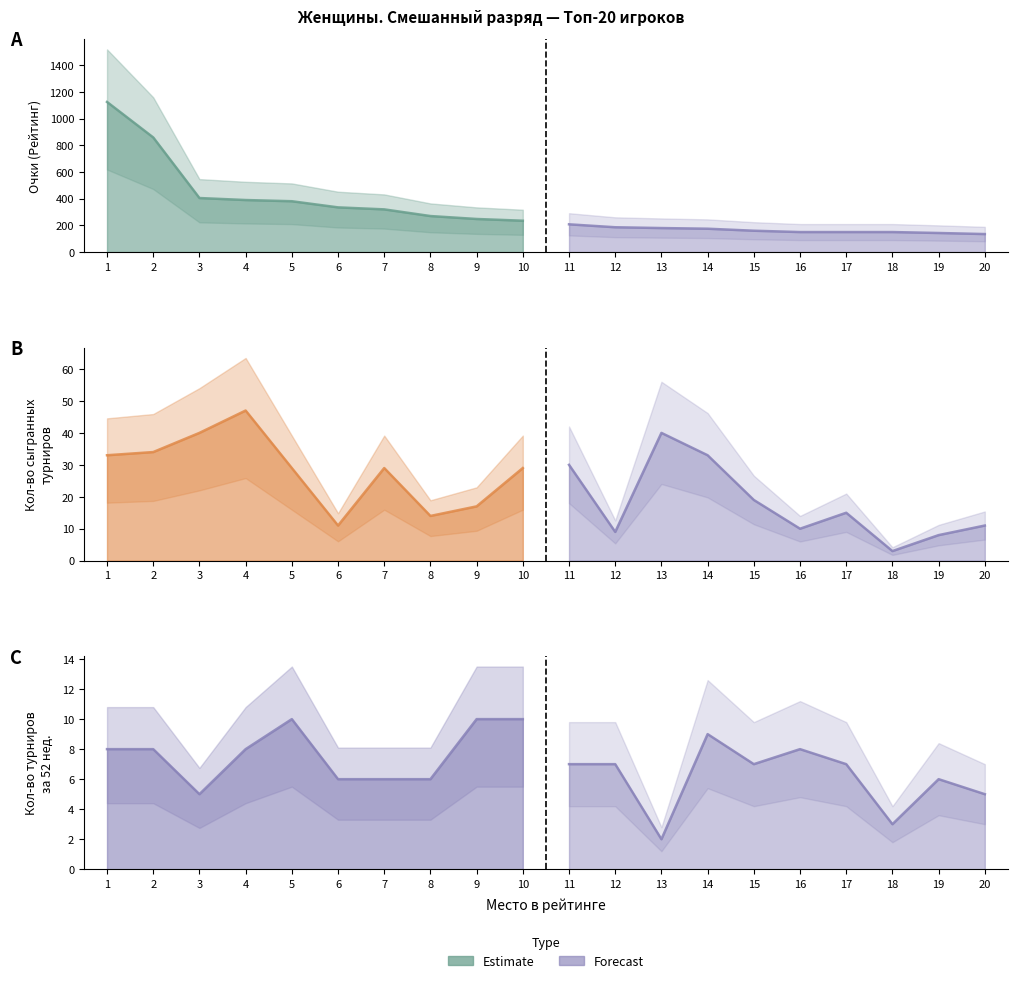

Between 13 and 11, which is larger?

11